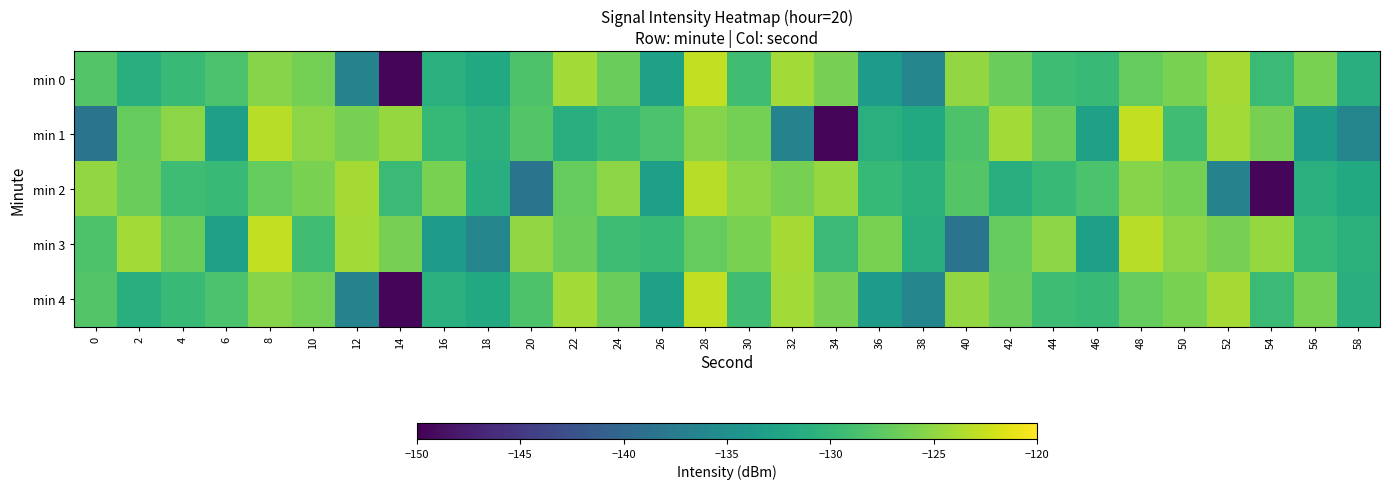

Count the number of categories in the chart.

30